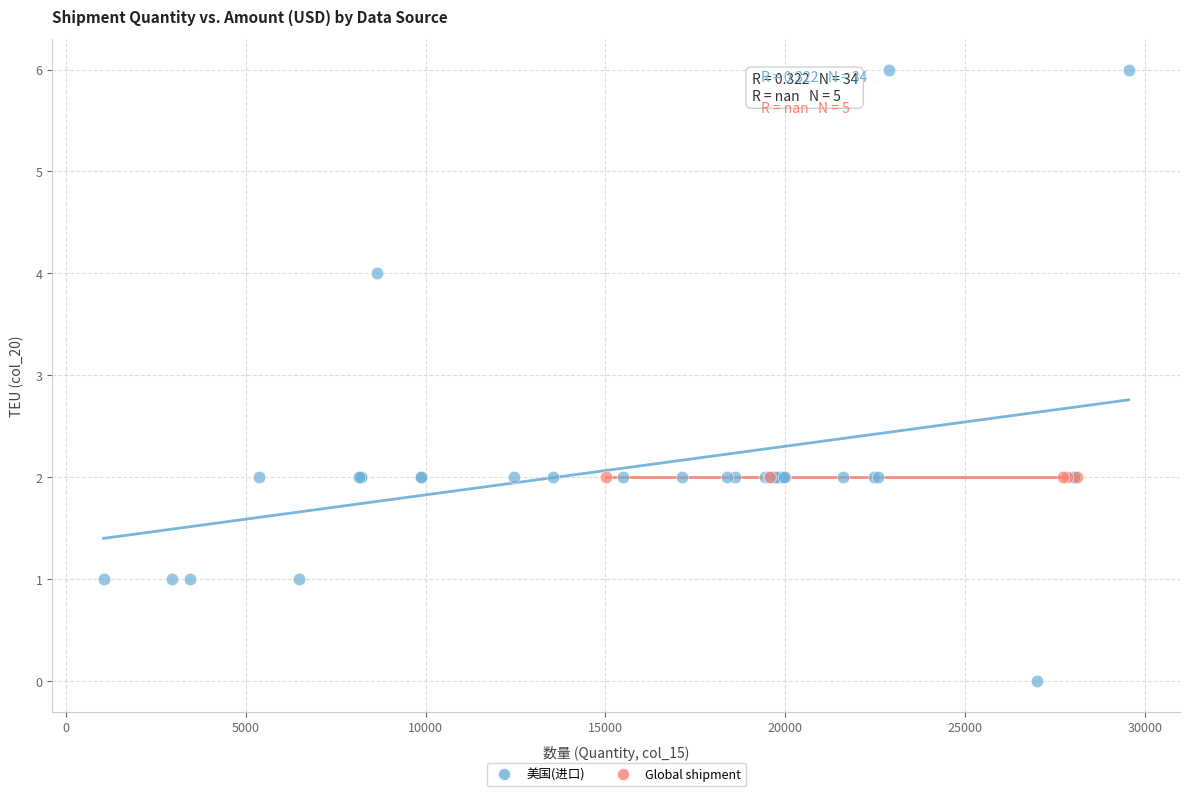

Which series contains the highest Y value?

美国(进口)